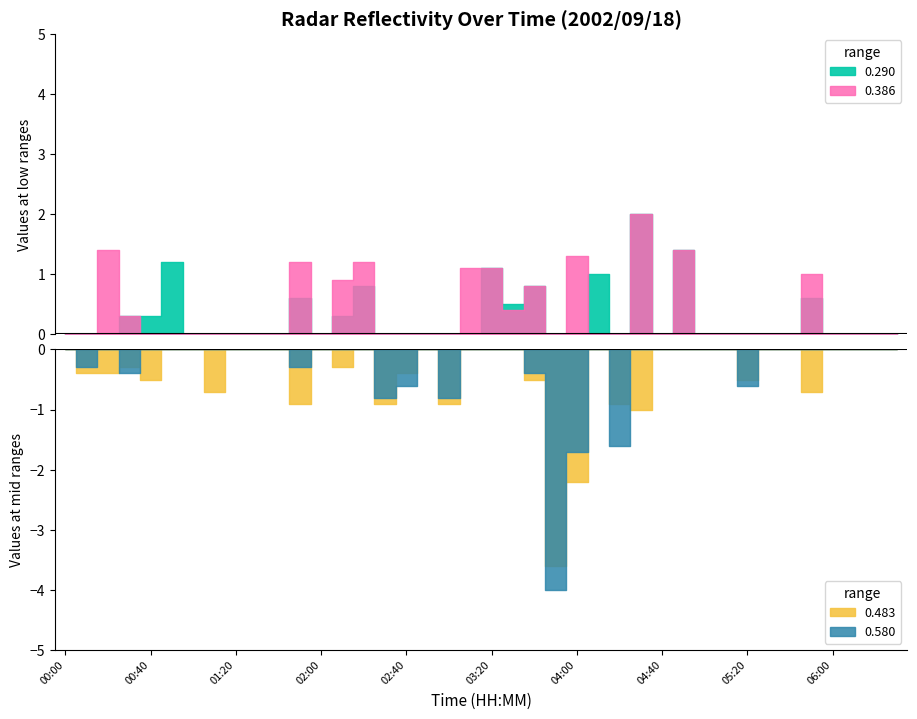

At which label does 0.483 reach its peak?

03:50